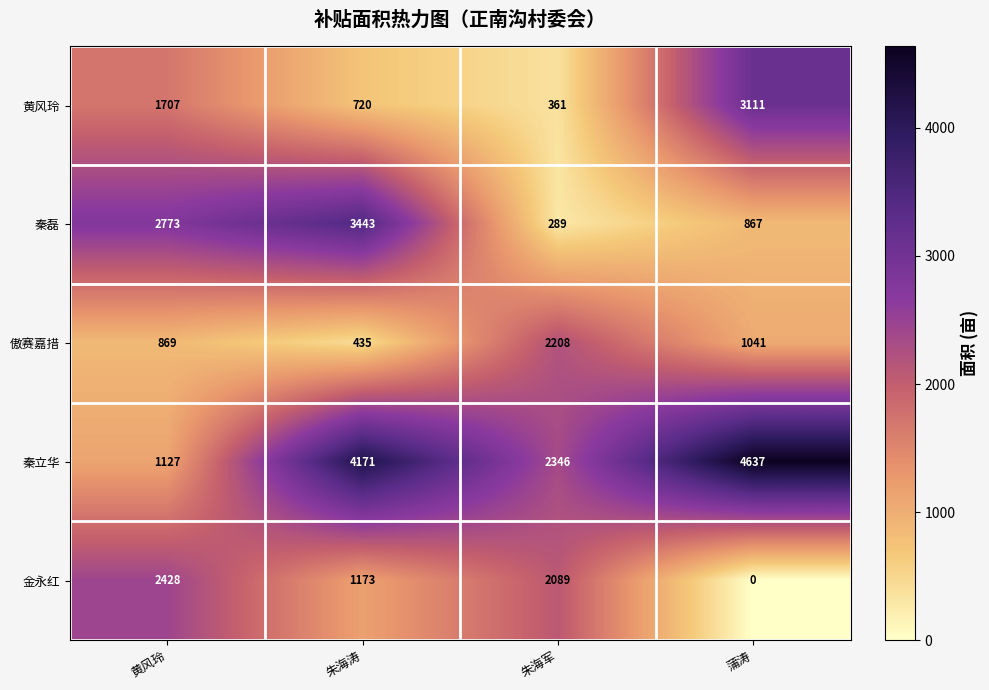

What is the lowest value of the 秦磊 series?

289